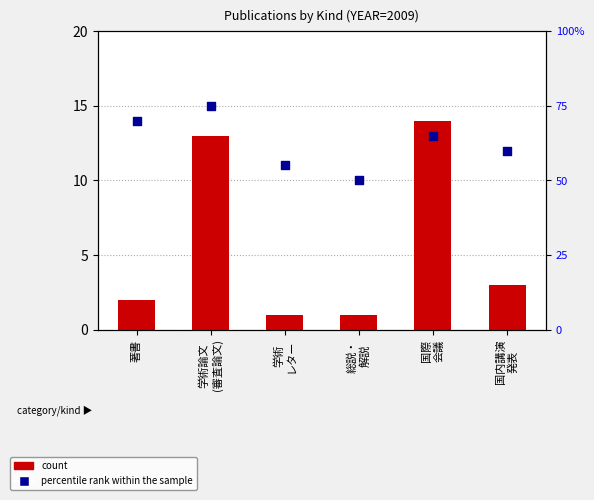

Which series reaches the minimum Y coordinate?

count